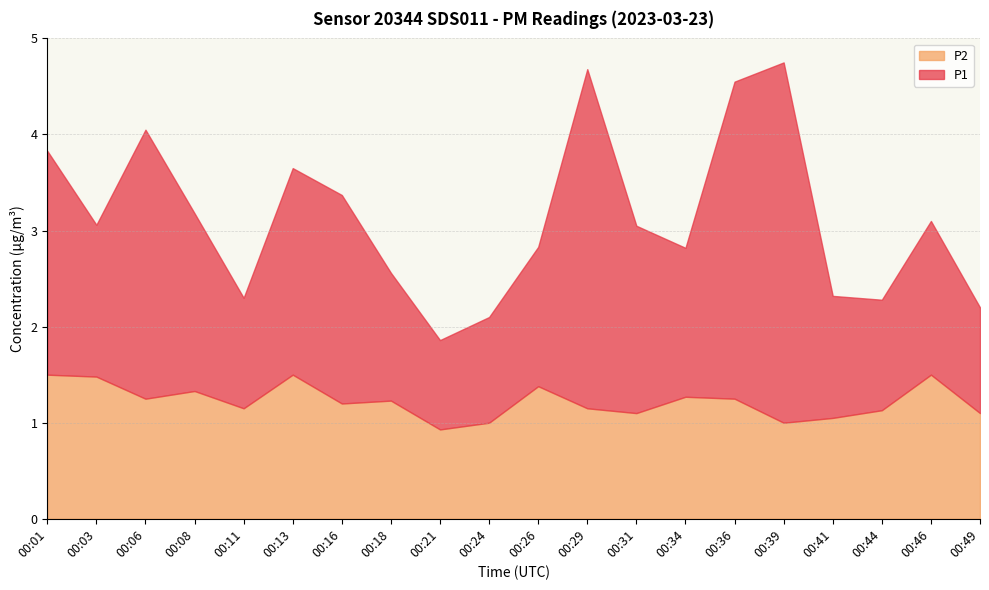

How many data points in P1 are above 1?

19